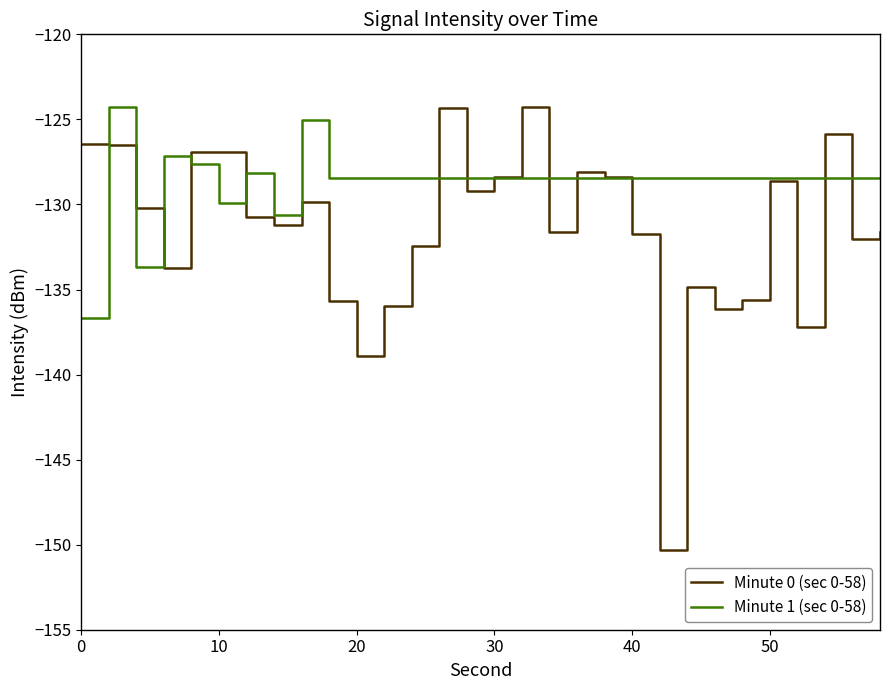

What is the minimum value shown in the chart?

-150.3